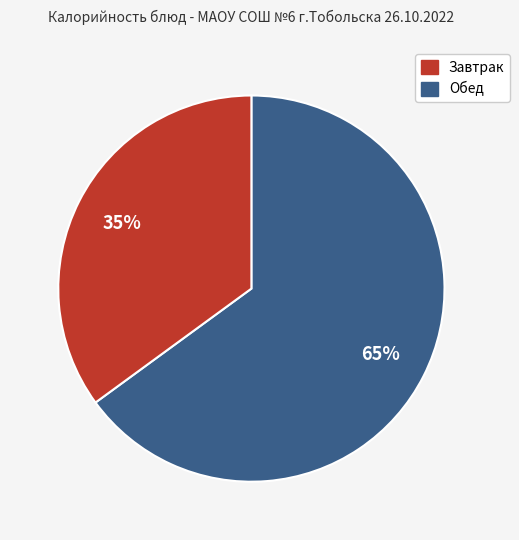

Does any single category account for the majority?

Yes